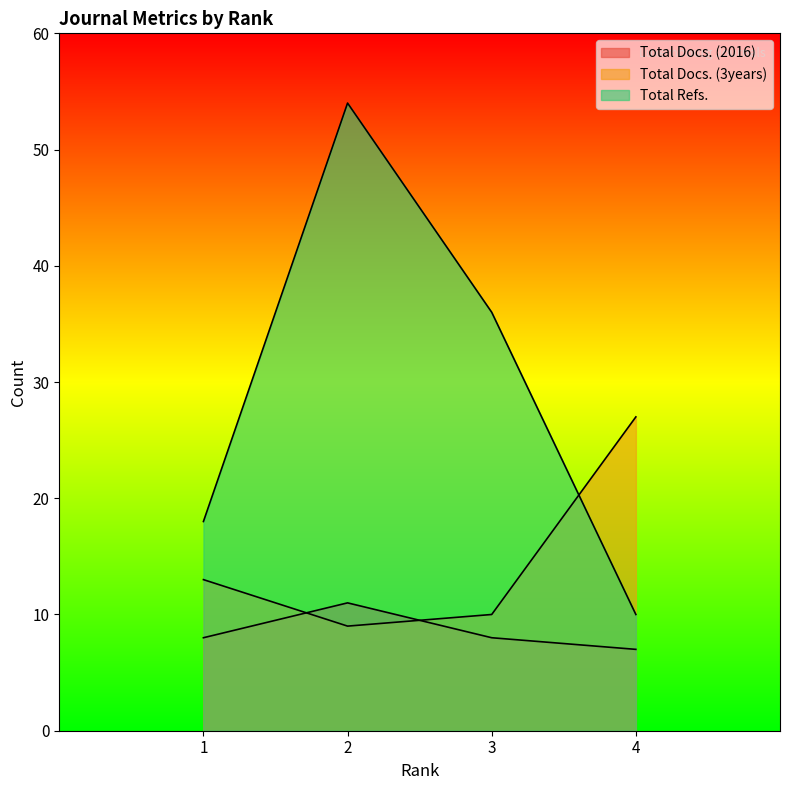

What is the sum of the Total Refs. values at 3 and 4?

46